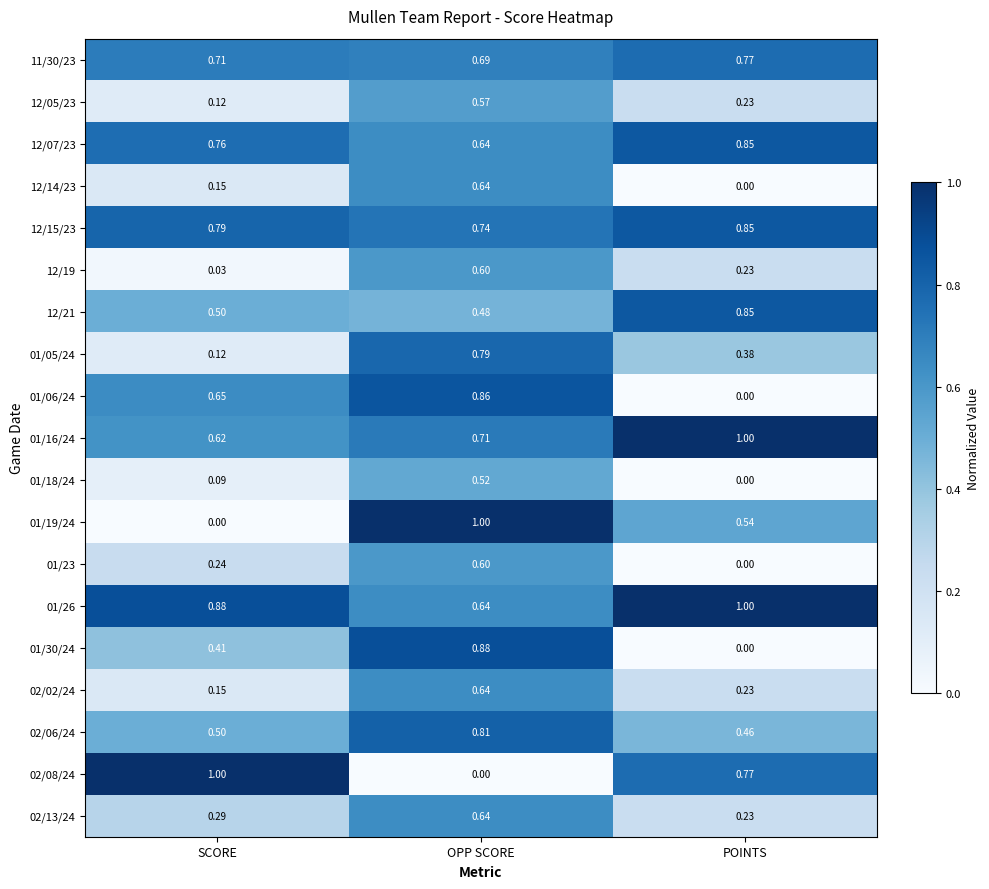

List the labels in order of 12/05/23 value, smallest first.

SCORE, POINTS, OPP SCORE